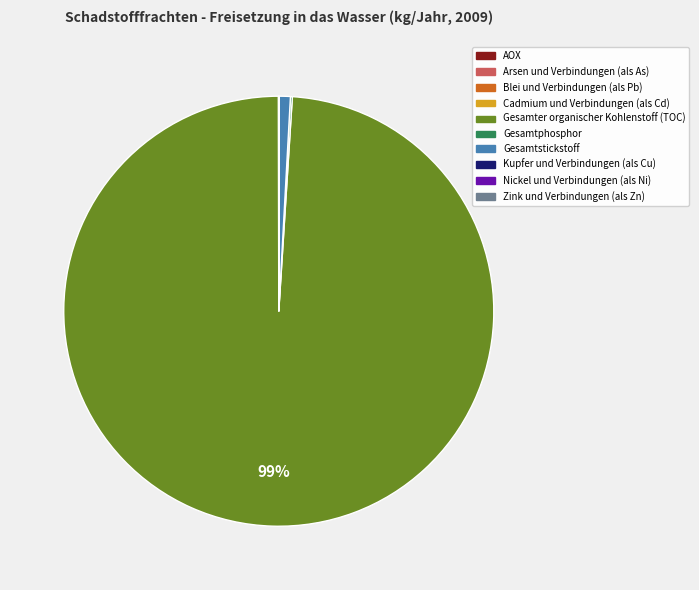

To the nearest percent, what is the difference between the largest and smallest slice percentages?

99%